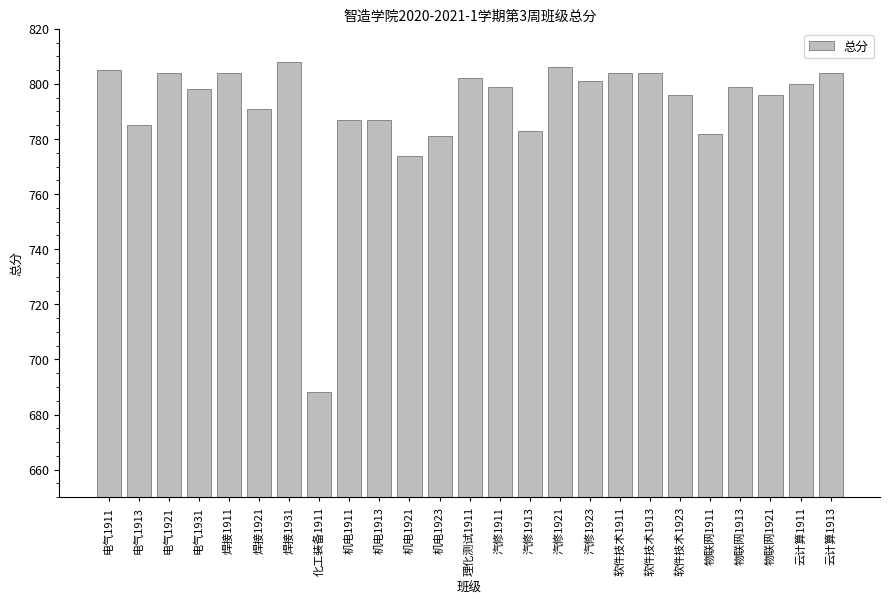

What is the difference between the values at 云计算1911 and 电气1921?

4